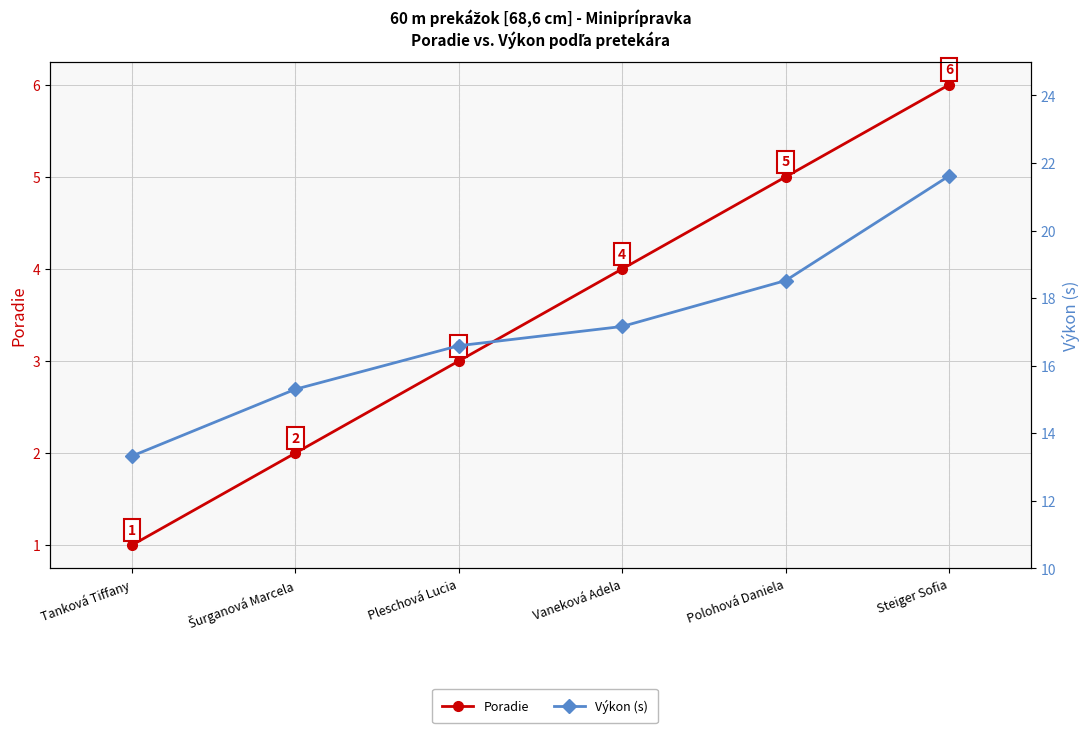

What position from the left is Tanková Tiffany?

1